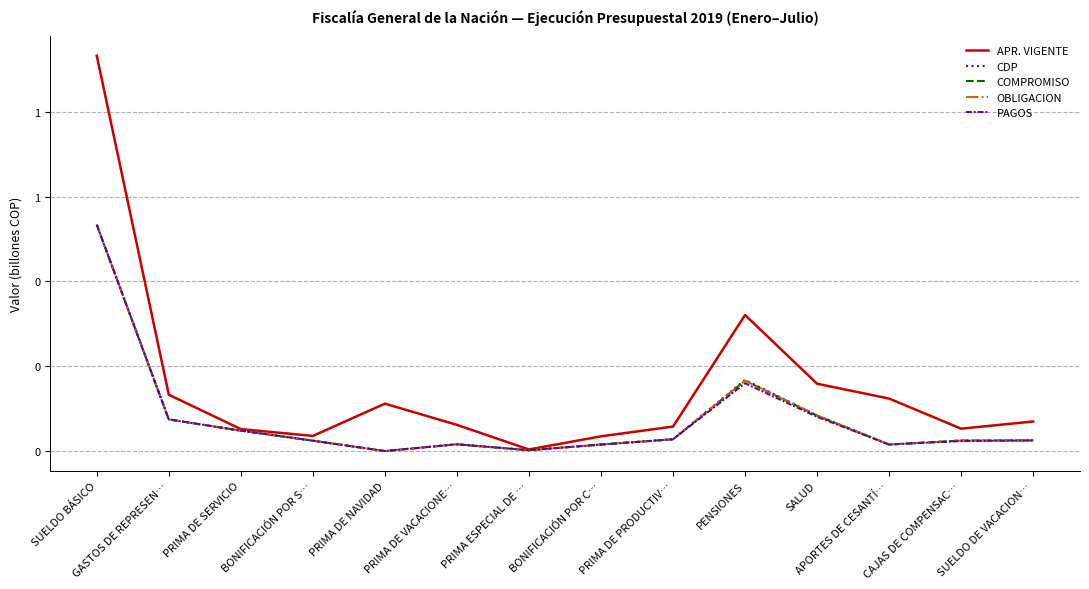

In COMPROMISO, how many points are higher than both neighbors (excluding endpoints)?

2